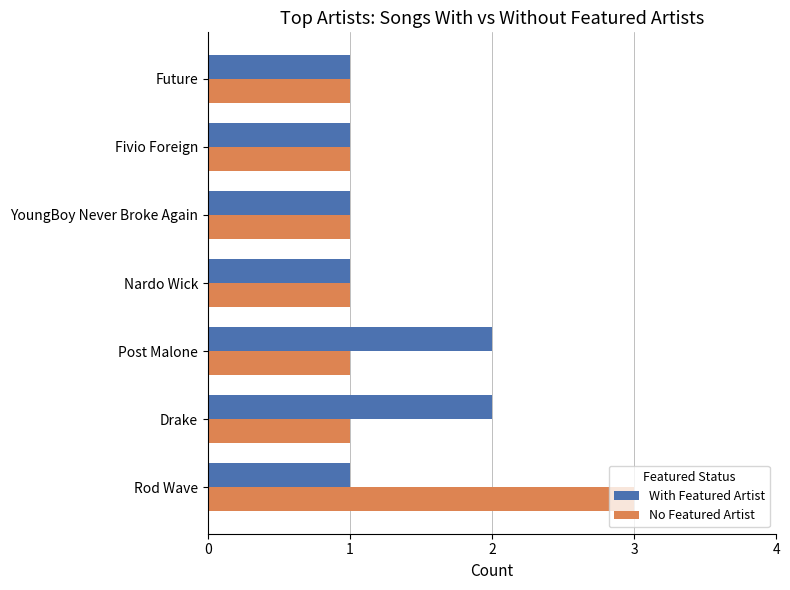

What is the total value across all series at Drake?

3